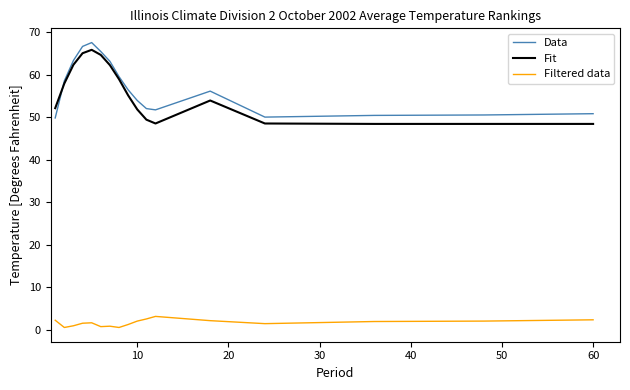

True or false: Filtered data and Data intersect in this chart.

False